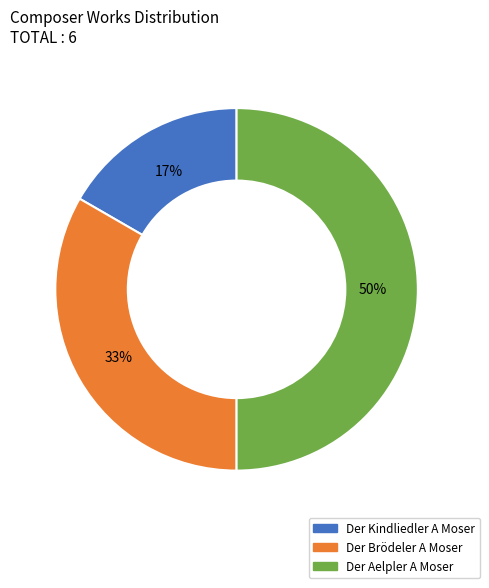

To the nearest percent, what is the difference between the Der Kindliedler A Moser and Der Aelpler A Moser slice percentages?

33%